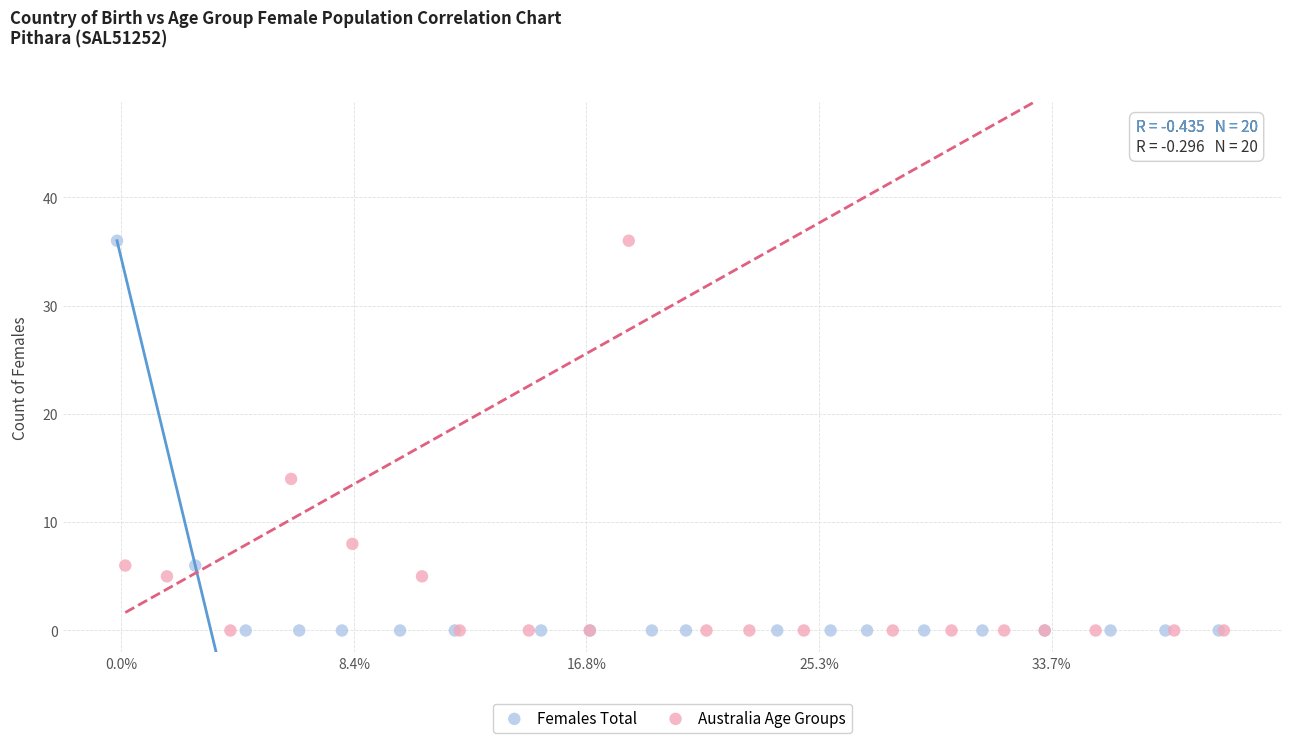

What are all the series names shown in the legend?

Females Total, Australia Age Groups